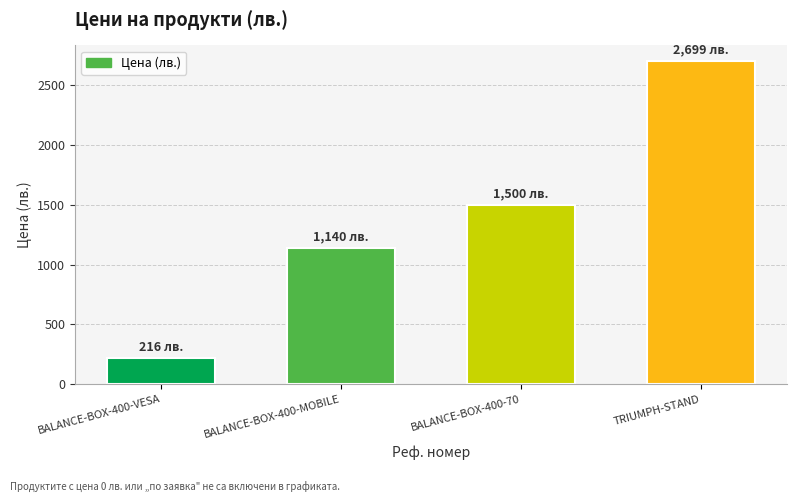

What is the greatest value displayed?

2699.0